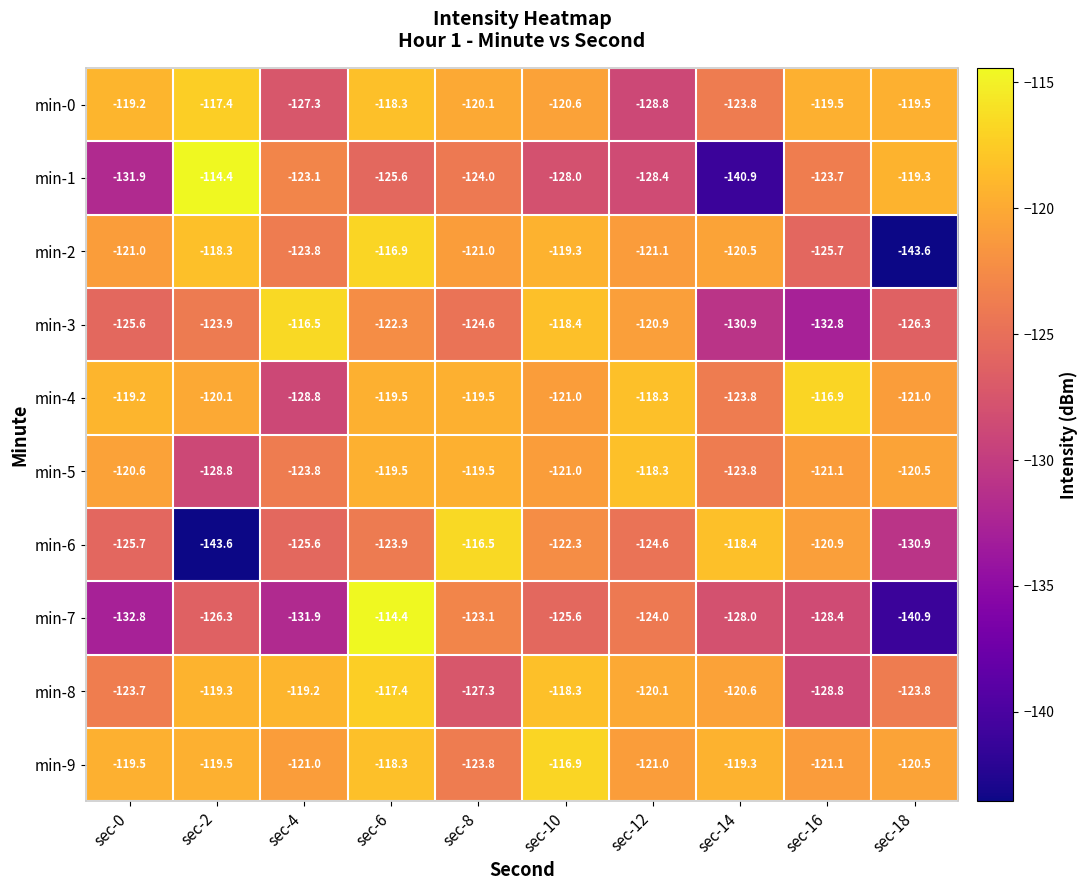

Where does the min-3 series first go above -123?

sec-4